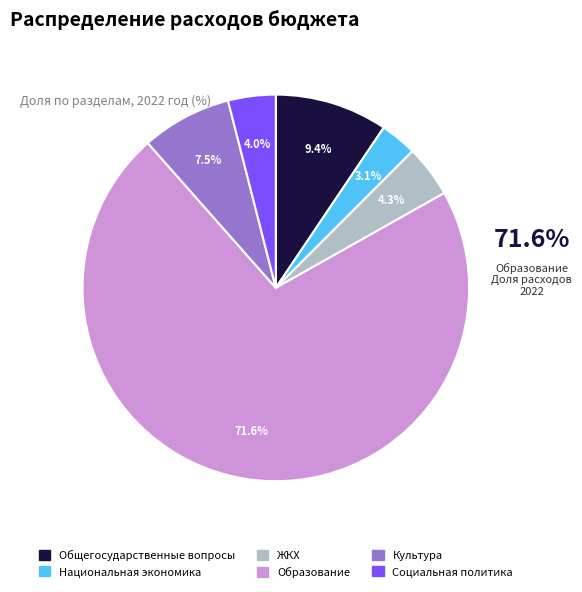

Is there a majority slice in this chart?

Yes